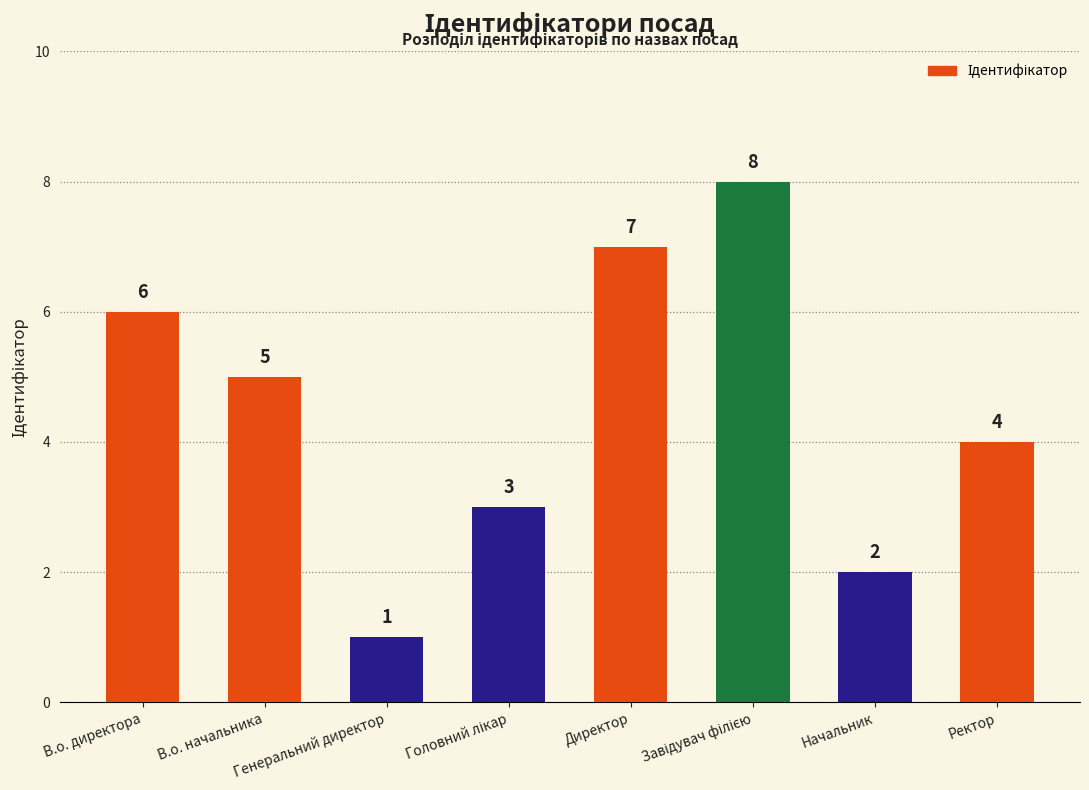

Reading right to left, what are all the values shown in this chart?

4	2	8	7	3	1	5	6